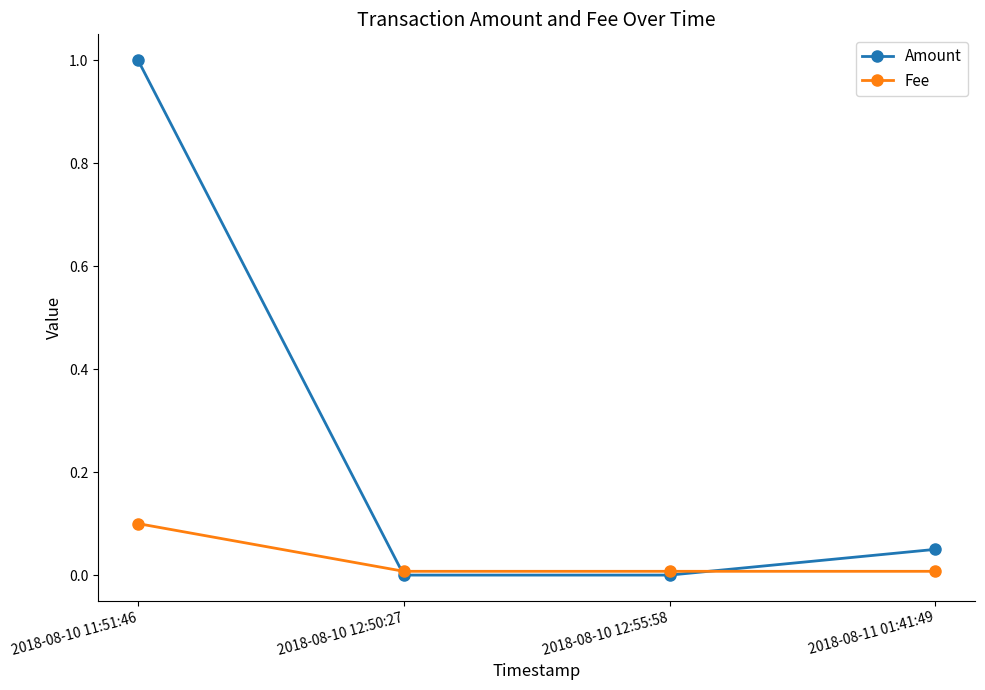

After their last crossing, which series has the higher values: Amount or Fee?

Amount